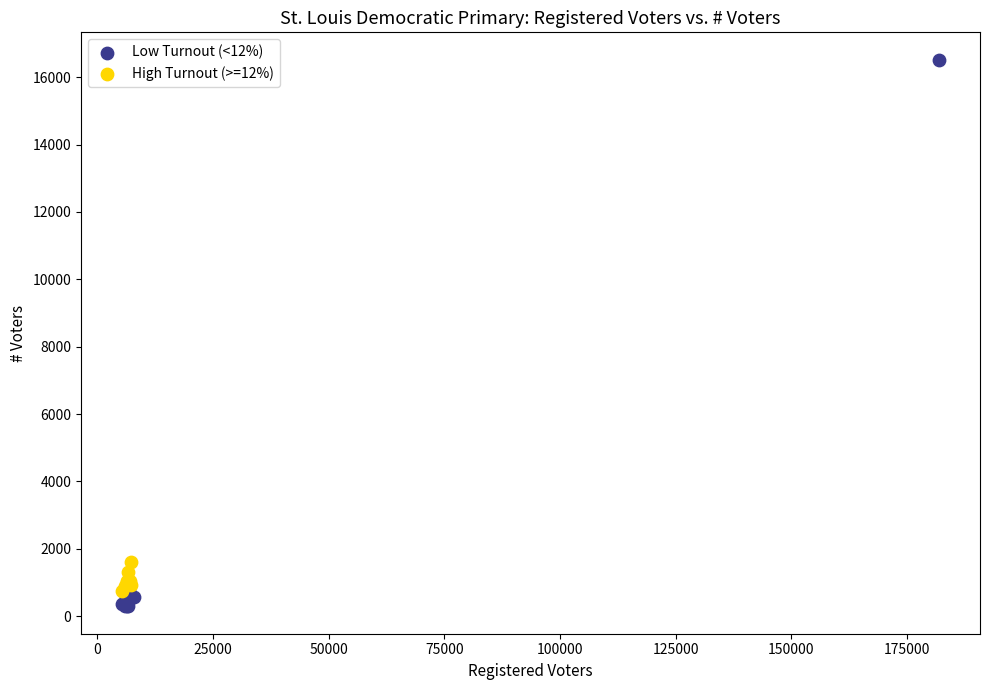

Which series reaches the maximum Y coordinate?

Low Turnout (<12%)